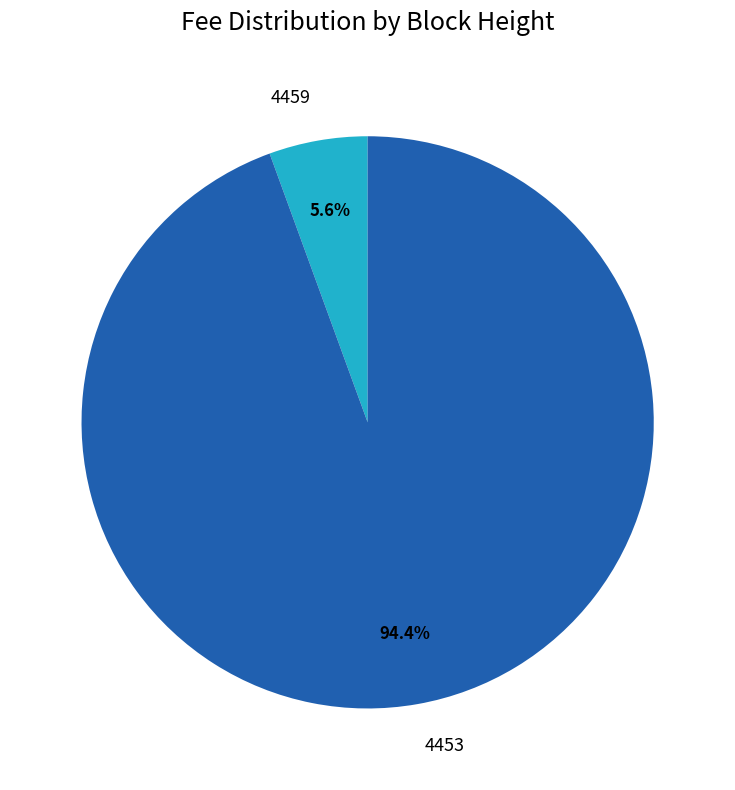

To the nearest percent, what is the combined percentage of 4459 and 4453?

100%